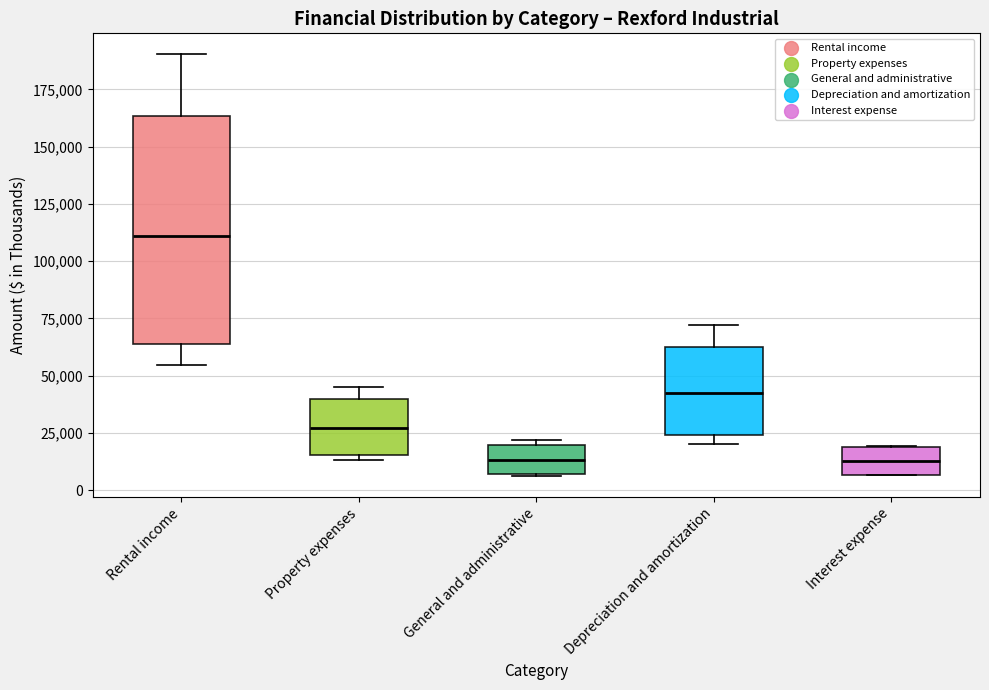

Where does the median line of the box for Interest expense sit on the y-axis? The values are not printed on the chart, so give them approximately, as read against the axis.

15000